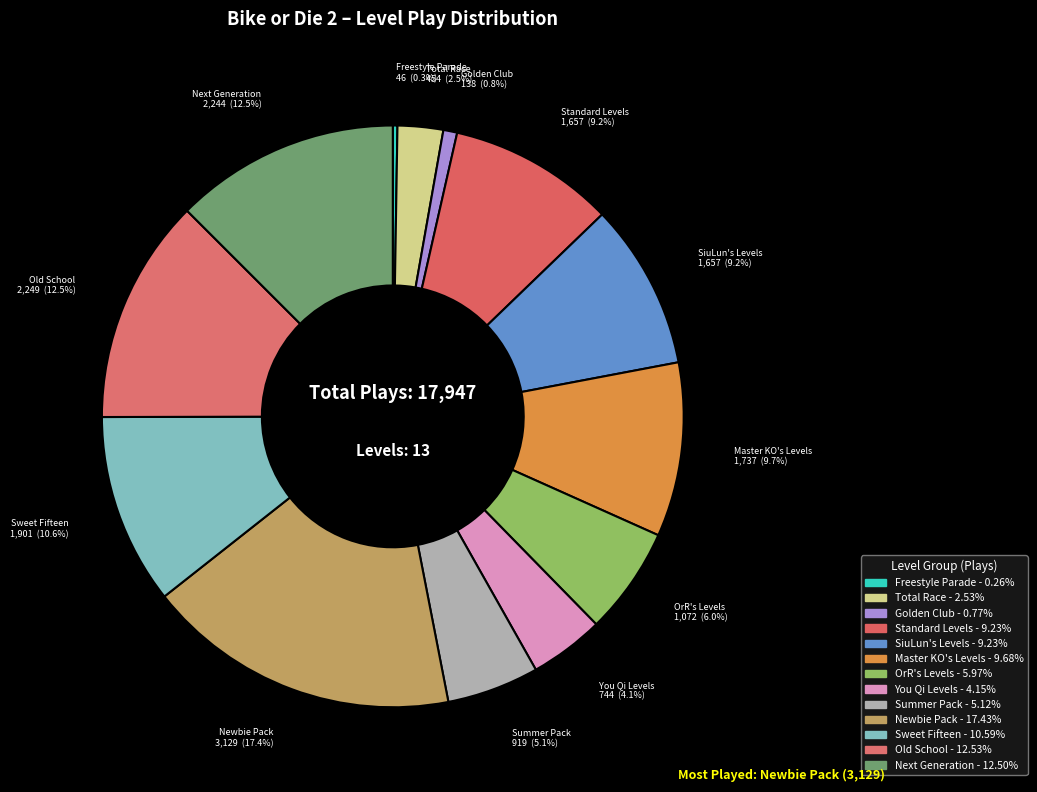

Is it true that Total Race is 14% of the pie?

False